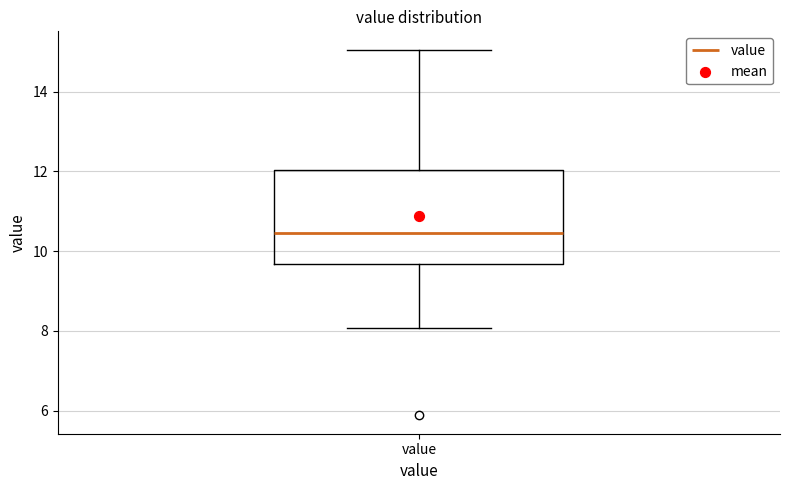

Read this box plot against the y-axis: the position of the median line, the range covered by the box, and the ends of both whiskers. The values are not printed on the chart, so give them approximately, as read against the axis.

median 10.4, box 9.6 to 12.0, whiskers 8.0 to 15.0